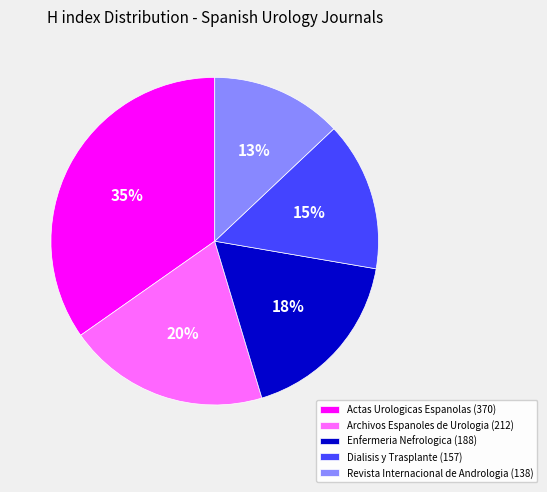

Do Enfermeria Nefrologica (188) and Revista Internacional de Andrologia (138) together represent more than half of the pie?

No